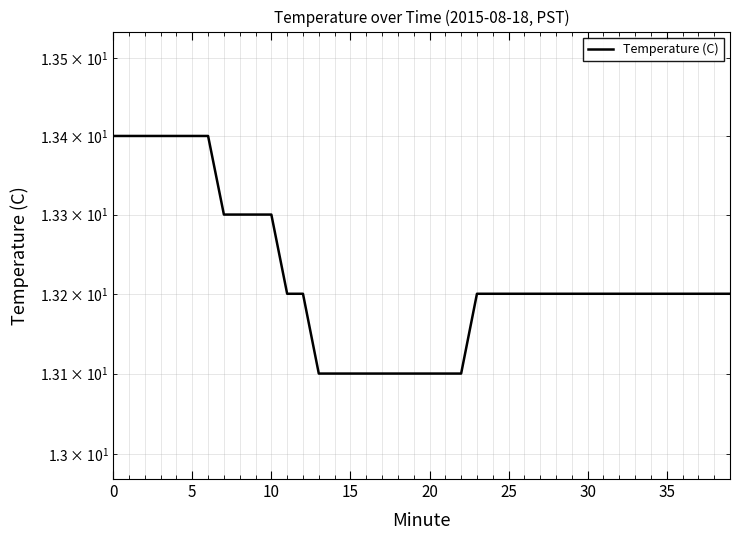

True or false: the data has more than 0 interior local peaks.

False